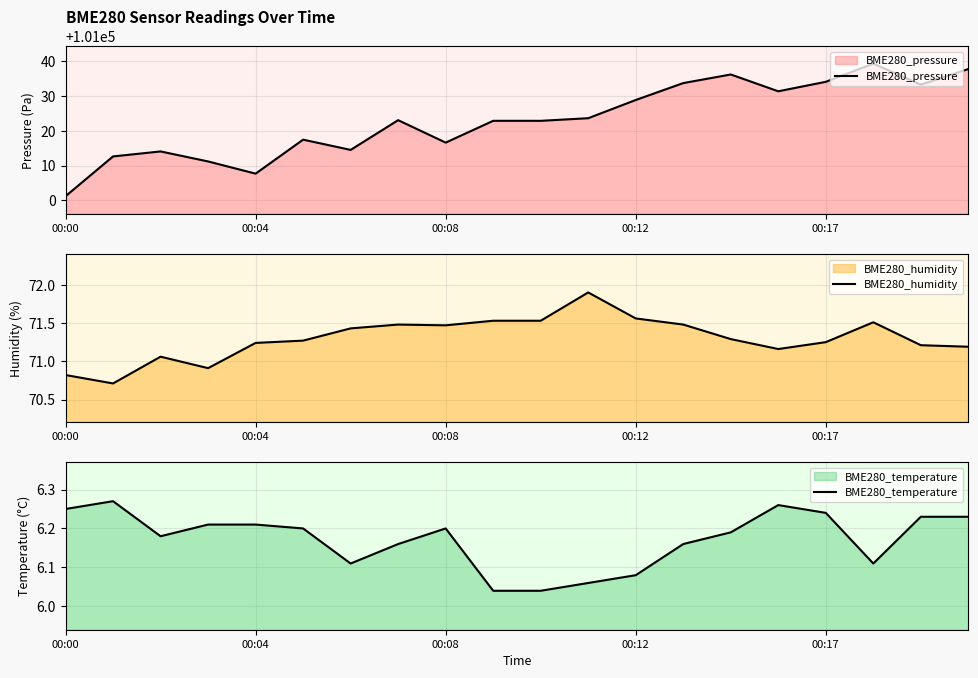

True or false: BME280_humidity and BME280_temperature cross at least once.

False